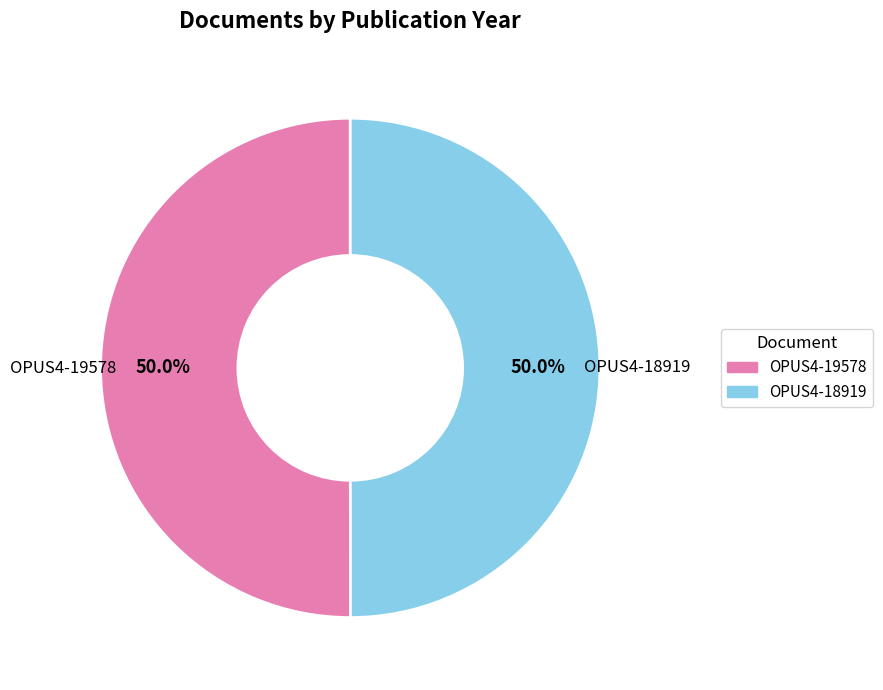

What is the ratio of the value at OPUS4-19578 to the value at OPUS4-18919?

1.0